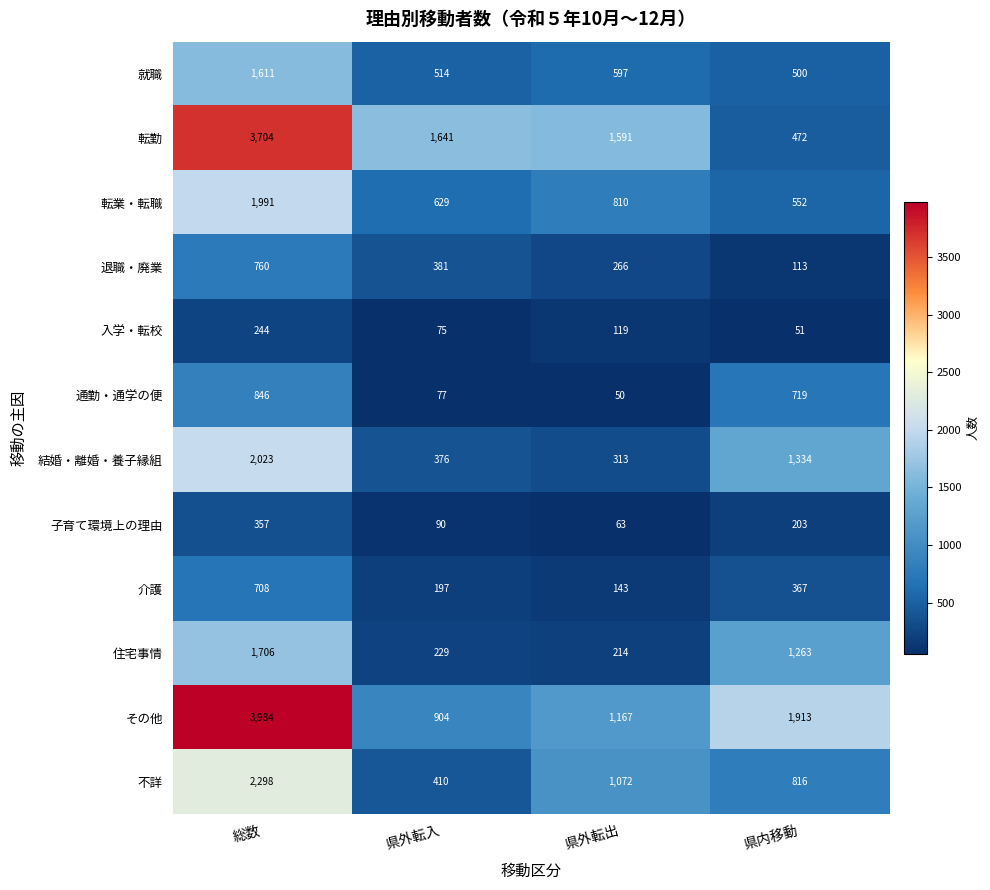

What is the approximate value of 退職・廃業 at 総数, to the nearest 50?

750